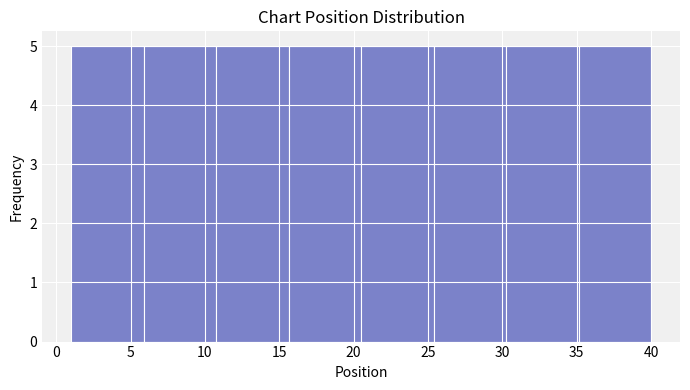

What is the height of the bar covering 15.5 to 20.5 on the x-axis? Neither the bar edges nor the heights are printed on the chart, so give them approximately, as read against the axes.

5